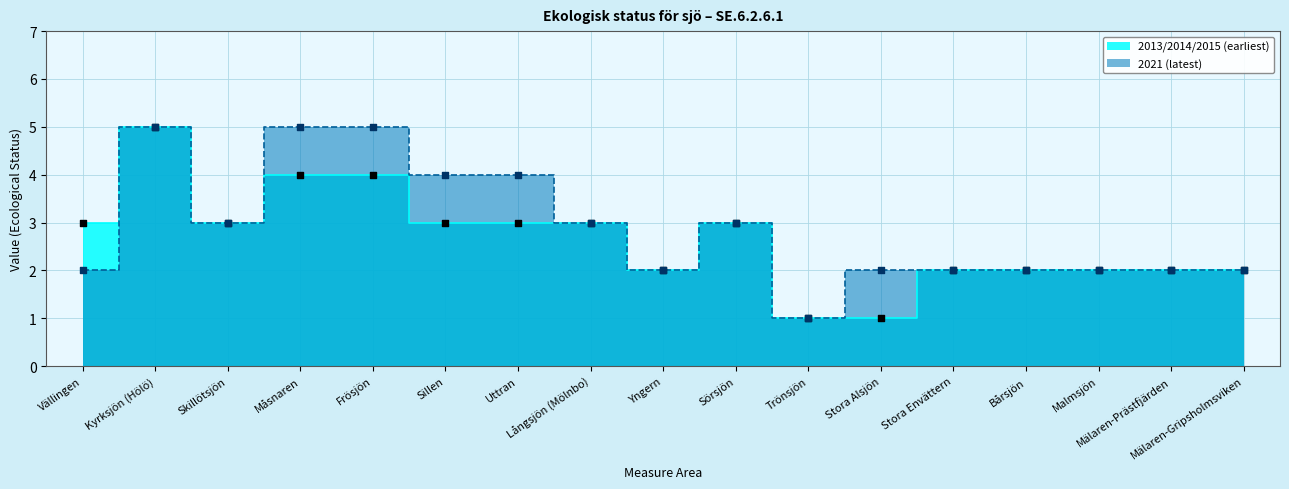

At which category is the sum across all series the highest?

Kyrksjön (Hölö)